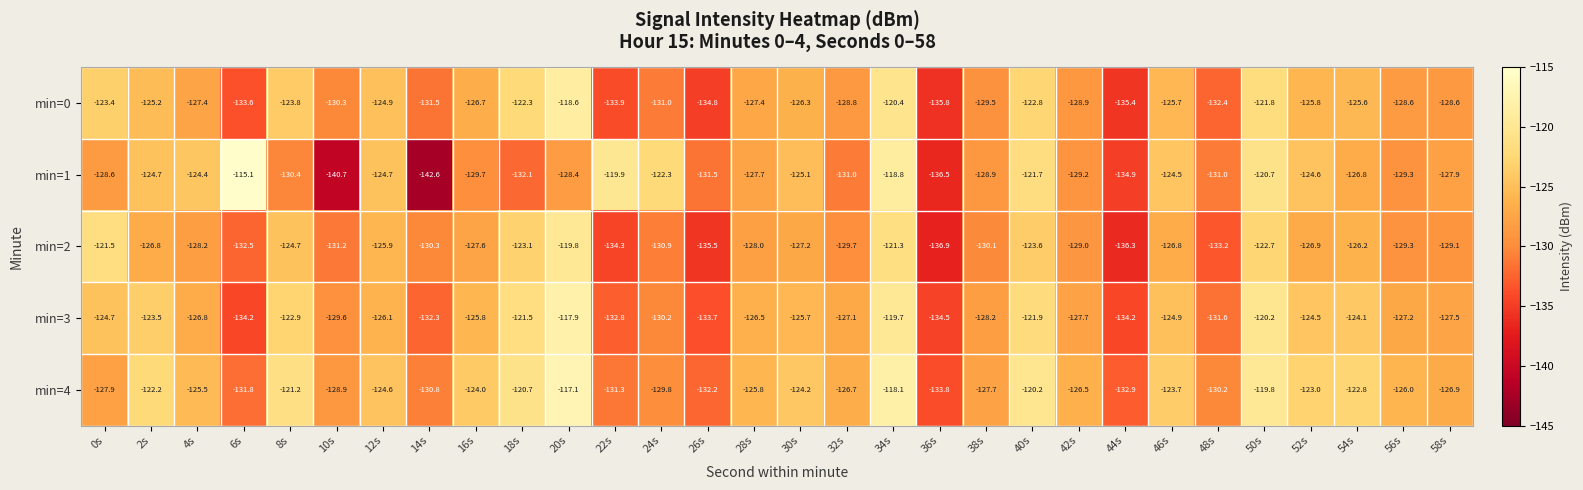

How many data points does each series have?

30